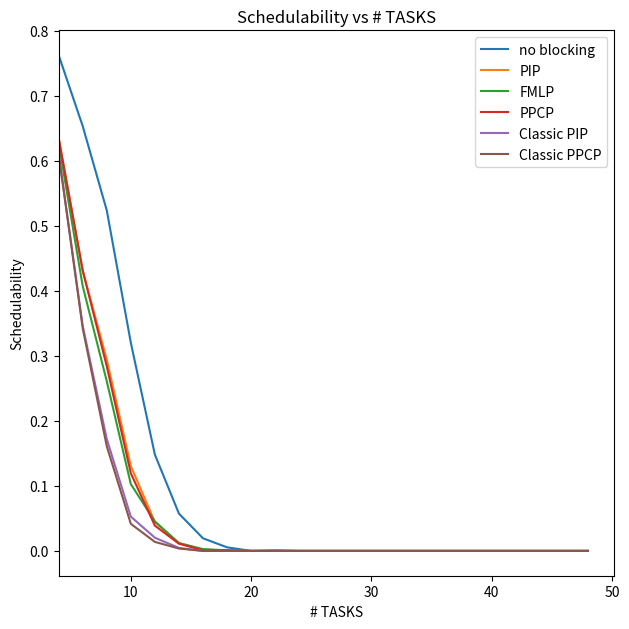

Which series has the widest spread of values?

no blocking